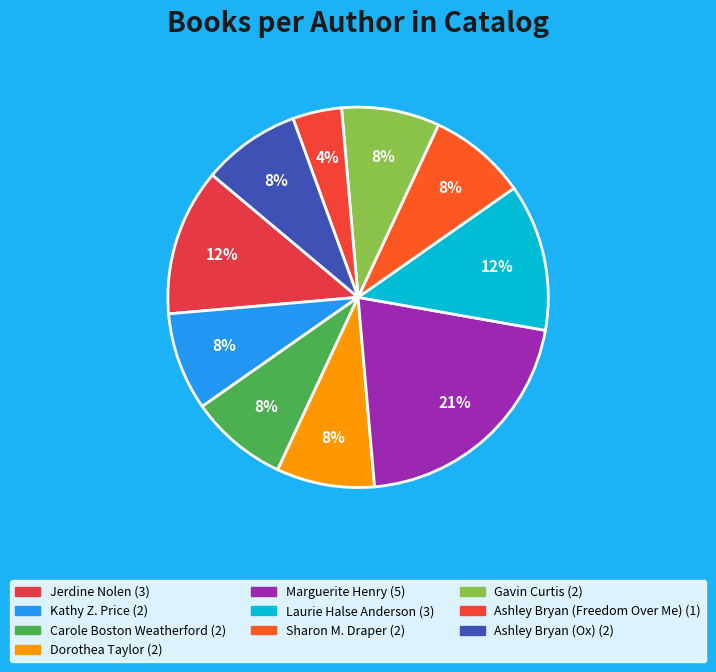

To the nearest percent, what portion does Laurie Halse Anderson represent?

12%